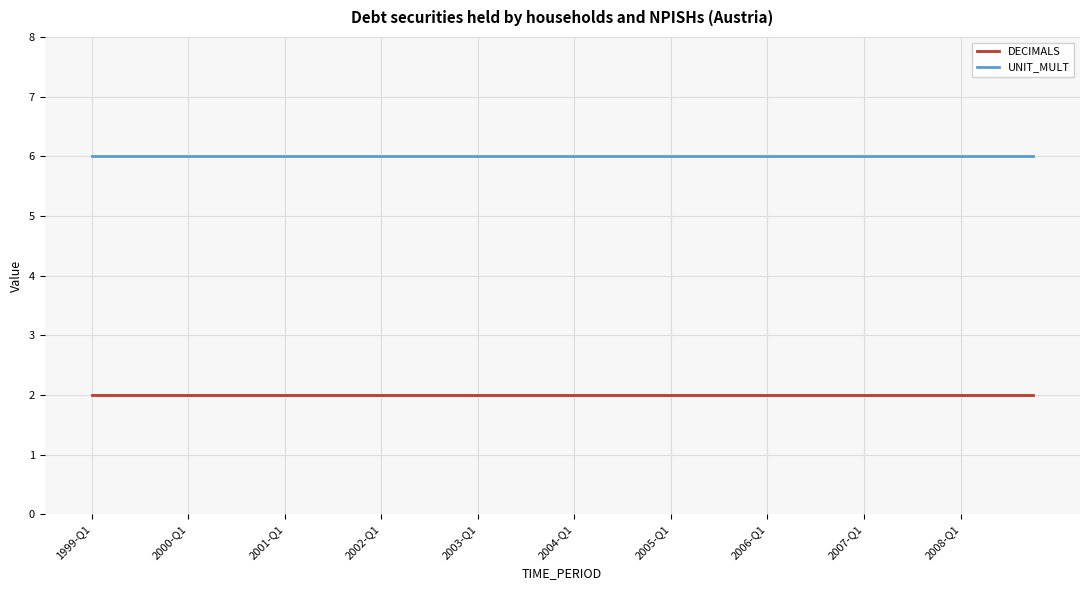

Reading left to right, extract all data points from this chart.

DECIMALS: 2	2	2	2	2	2	2	2	2	2	2	2	2	2	2	2	2	2	2	2	2	2	2	2	2	2	2	2	2	2	2	2	2	2	2	2	2	2	2	2
UNIT_MULT: 6	6	6	6	6	6	6	6	6	6	6	6	6	6	6	6	6	6	6	6	6	6	6	6	6	6	6	6	6	6	6	6	6	6	6	6	6	6	6	6